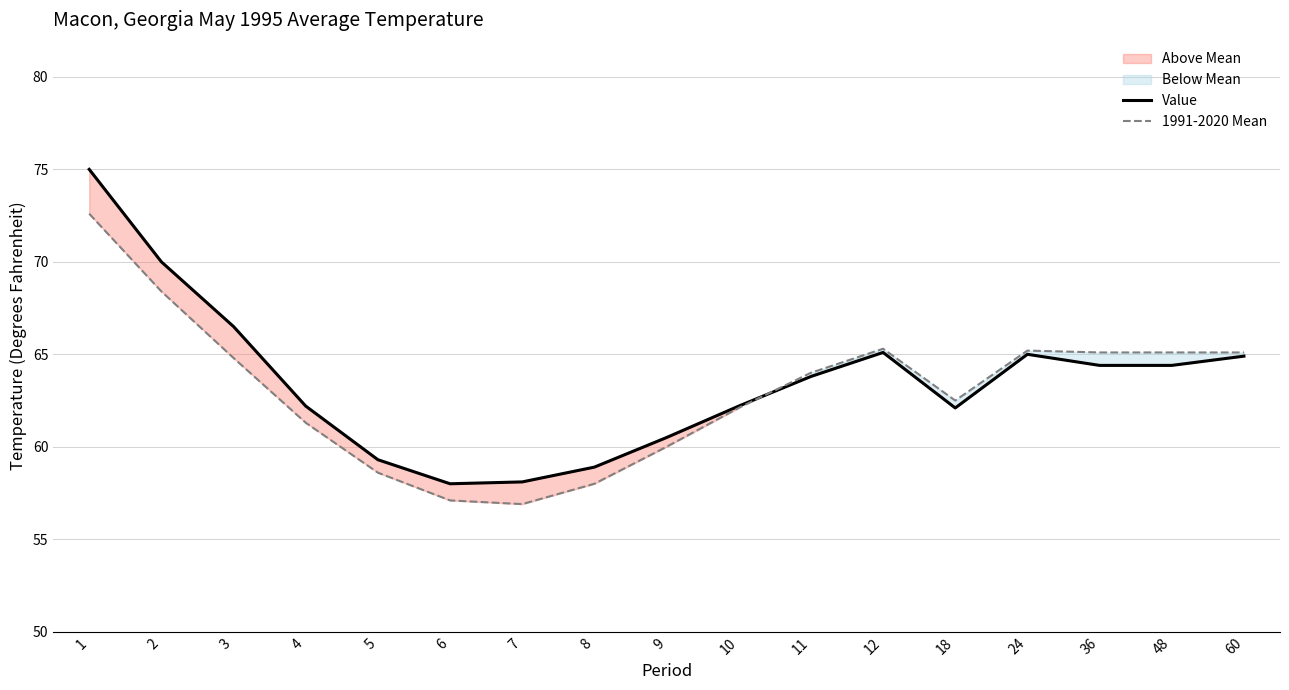

How many times do Value and 1991-2020 Mean cross each other?

1